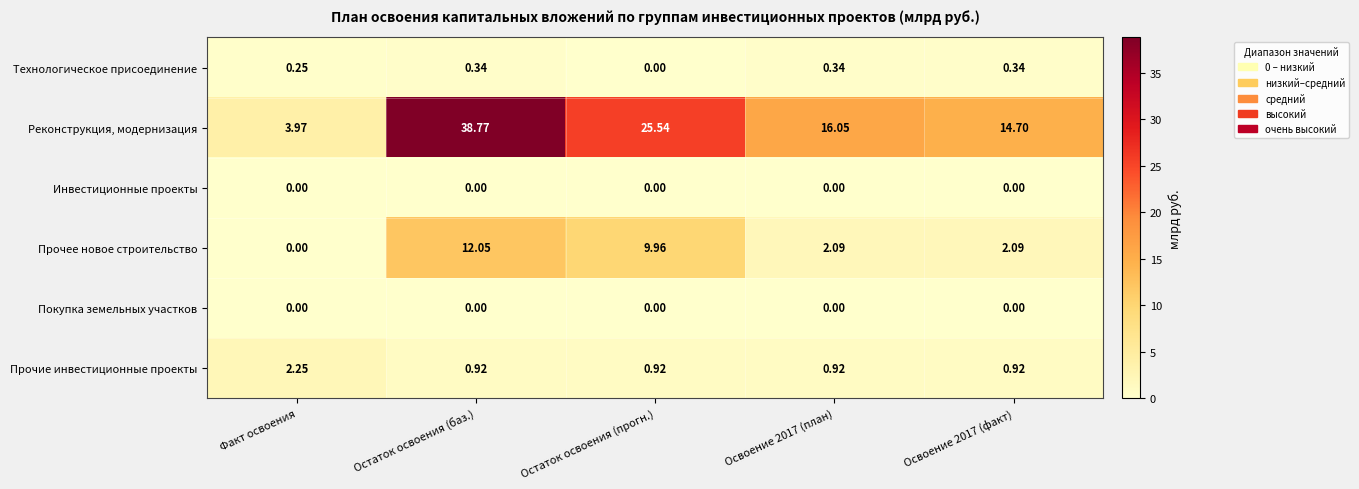

How many categories are shown in the chart?

5